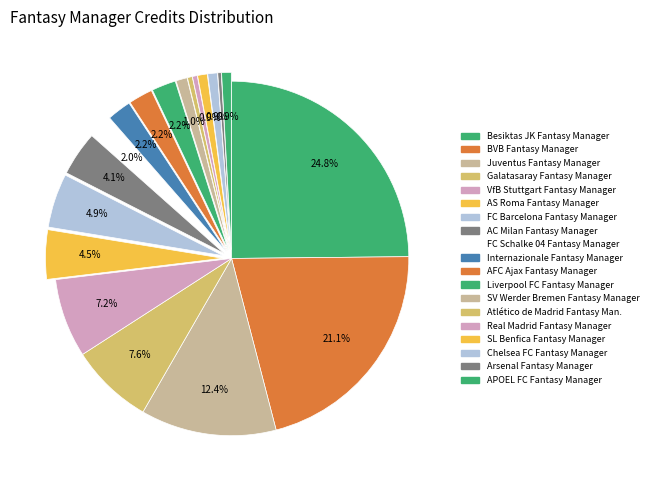

Rank the categories by value from lowest to highest.

Arsenal Fantasy Manager, Atlético de Madrid Fantasy Man., Real Madrid Fantasy Manager, SL Benfica Fantasy Manager, Chelsea FC Fantasy Manager, APOEL FC Fantasy Manager, SV Werder Bremen Fantasy Manager, FC Schalke 04 Fantasy Manager, Internazionale Fantasy Manager, AFC Ajax Fantasy Manager, Liverpool FC Fantasy Manager, AC Milan Fantasy Manager, AS Roma Fantasy Manager, FC Barcelona Fantasy Manager, VfB Stuttgart Fantasy Manager, Galatasaray Fantasy Manager, Juventus Fantasy Manager, BVB Fantasy Manager, Besiktas JK Fantasy Manager